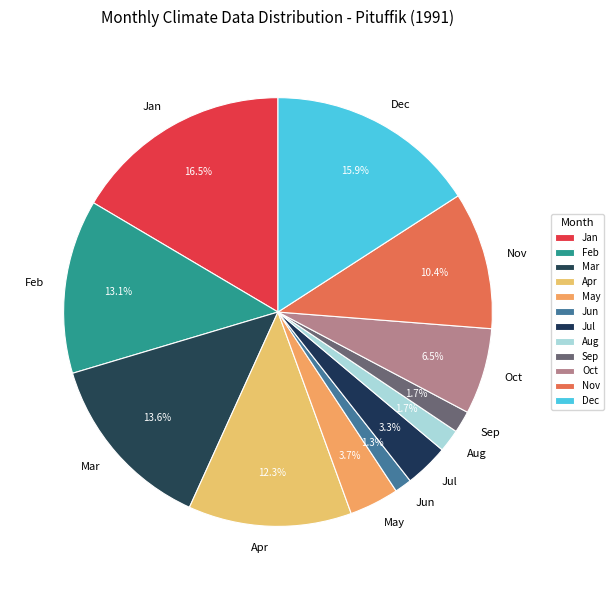

Do Feb and Sep together represent more than half of the pie?

No